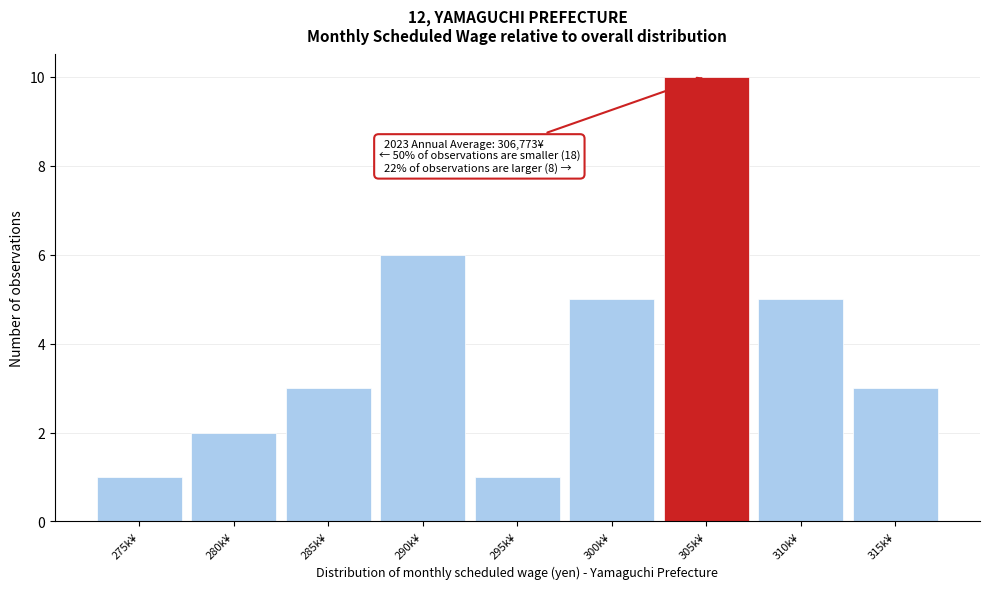

Reading right to left, extract all data points from this chart.

315k¥=3	310k¥=5	305k¥=10	300k¥=5	295k¥=1	290k¥=6	285k¥=3	280k¥=2	275k¥=1